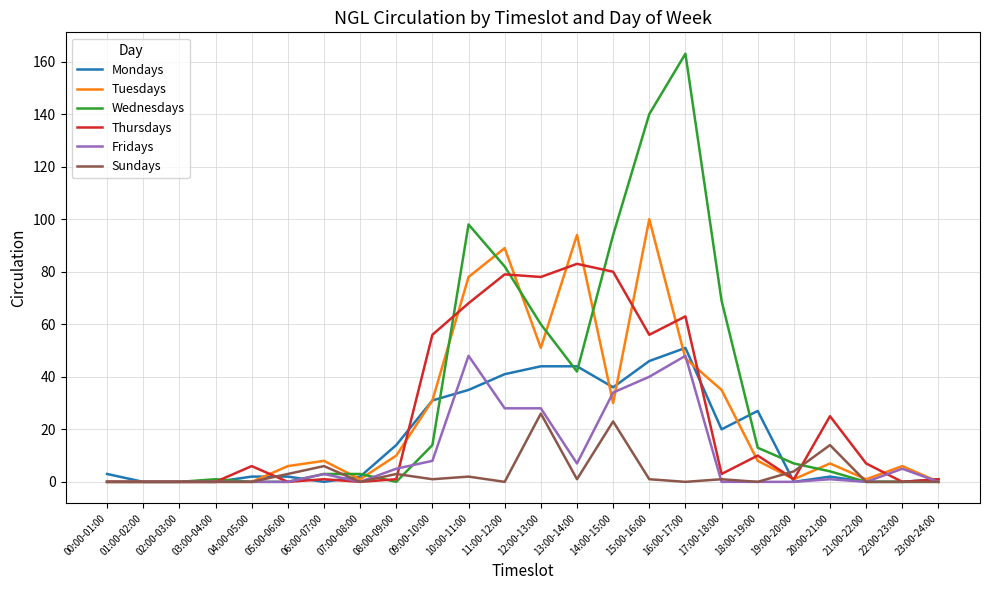

How many categories are shown in the chart?

24